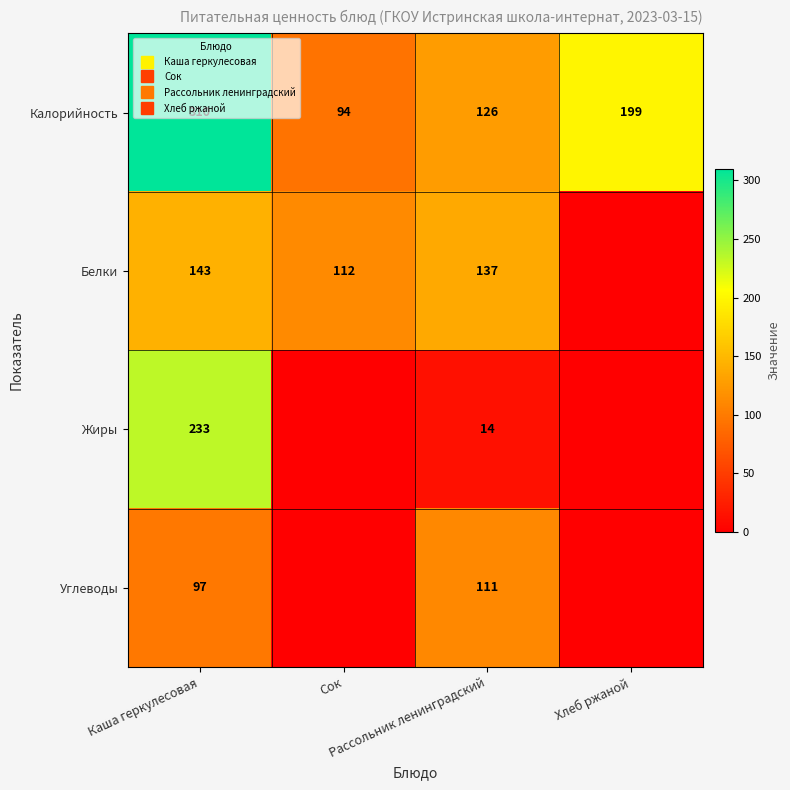

Which category has the highest value in the Белки series?

Каша геркулесовая